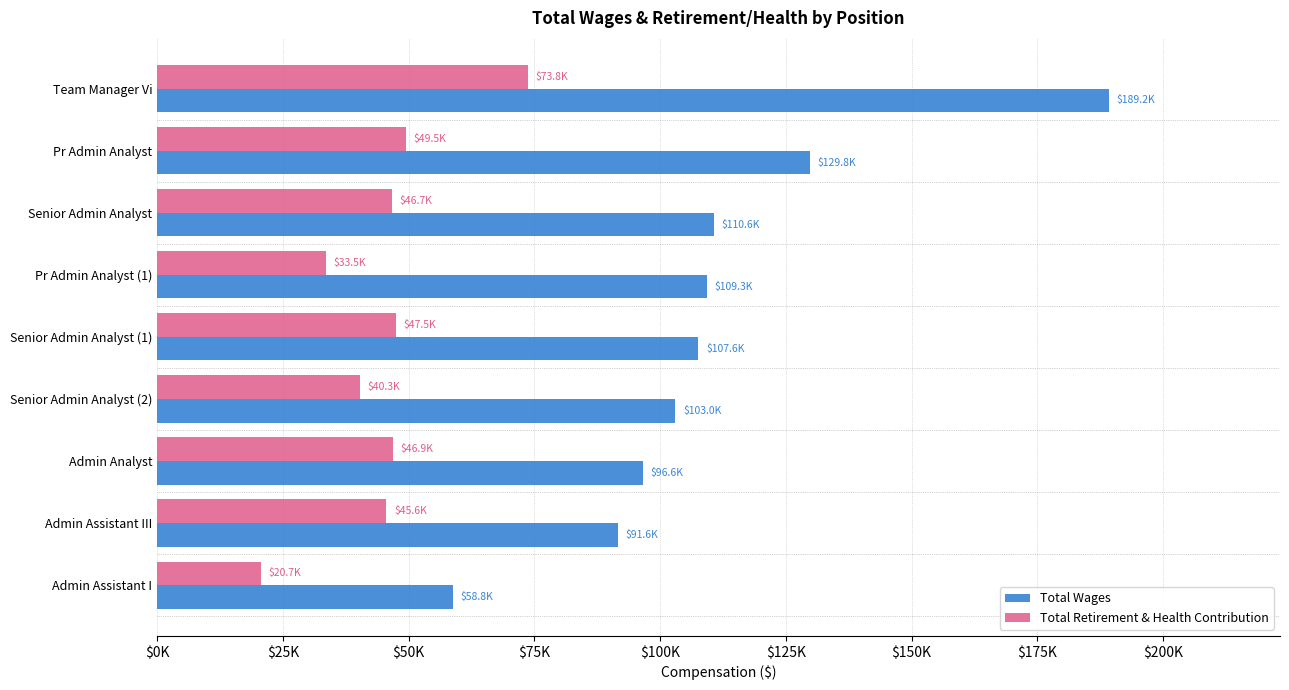

Which series has the largest total across all categories?

Total Wages